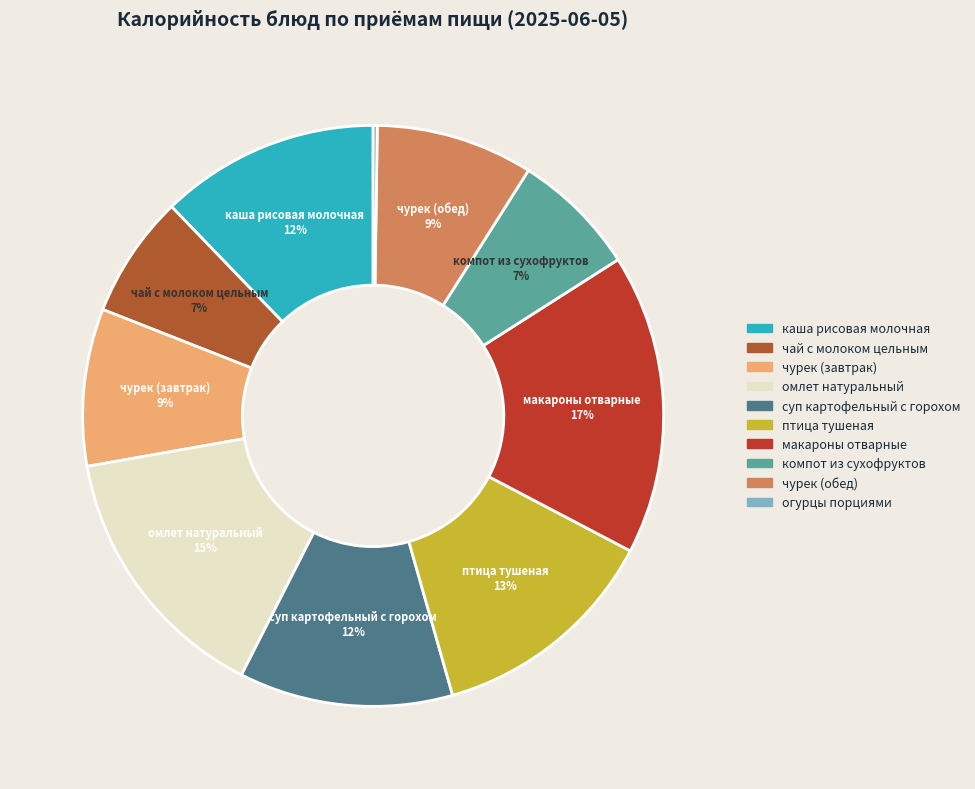

Approximately how many times larger is the value at чурек (обед) compared to чурек (завтрак)?

1.0